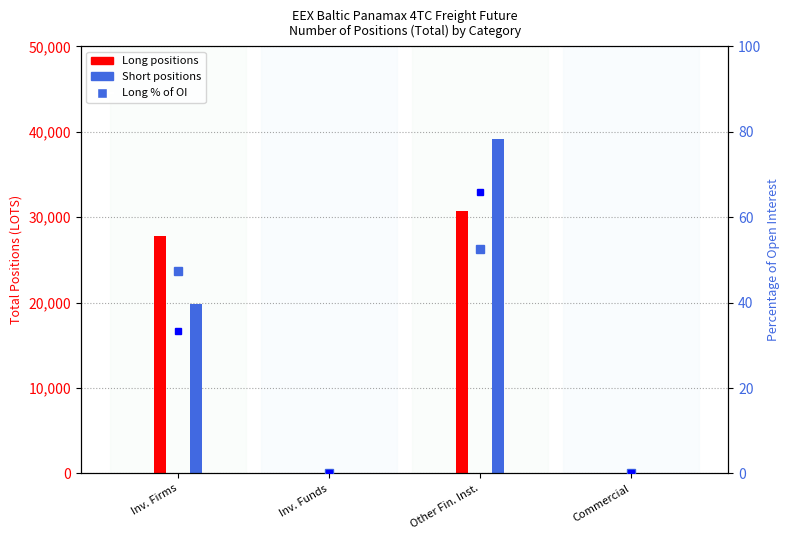

What is the label of the 2nd bar from the left?

Inv. Funds